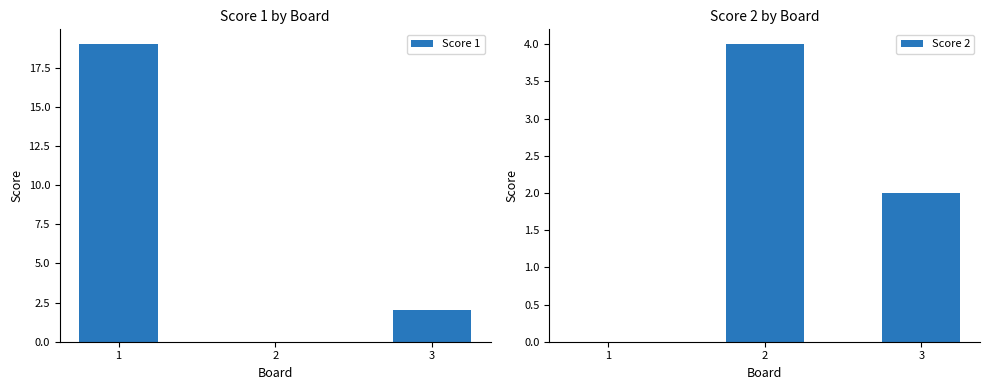

What is the spread (max minus min) of values at 1?

19